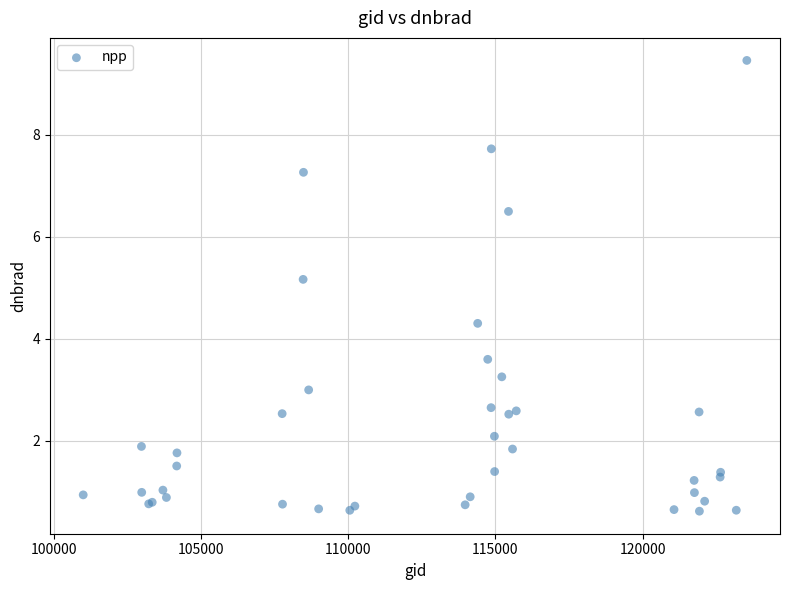

What Y value in the scatter plot is closest to 5?

5.2